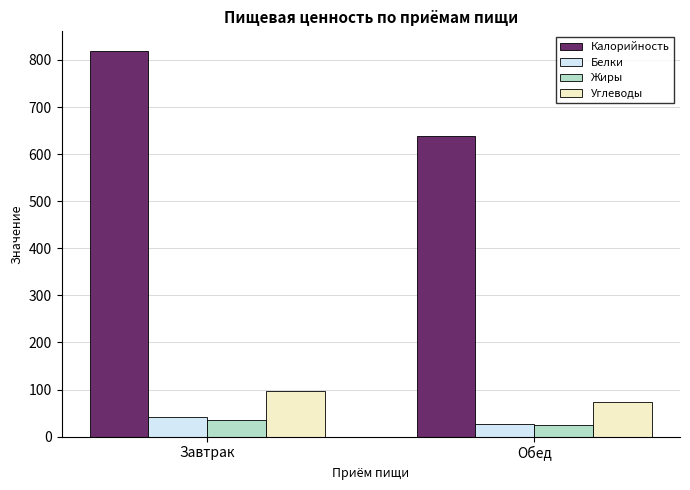

Which series has the widest spread of values?

Калорийность